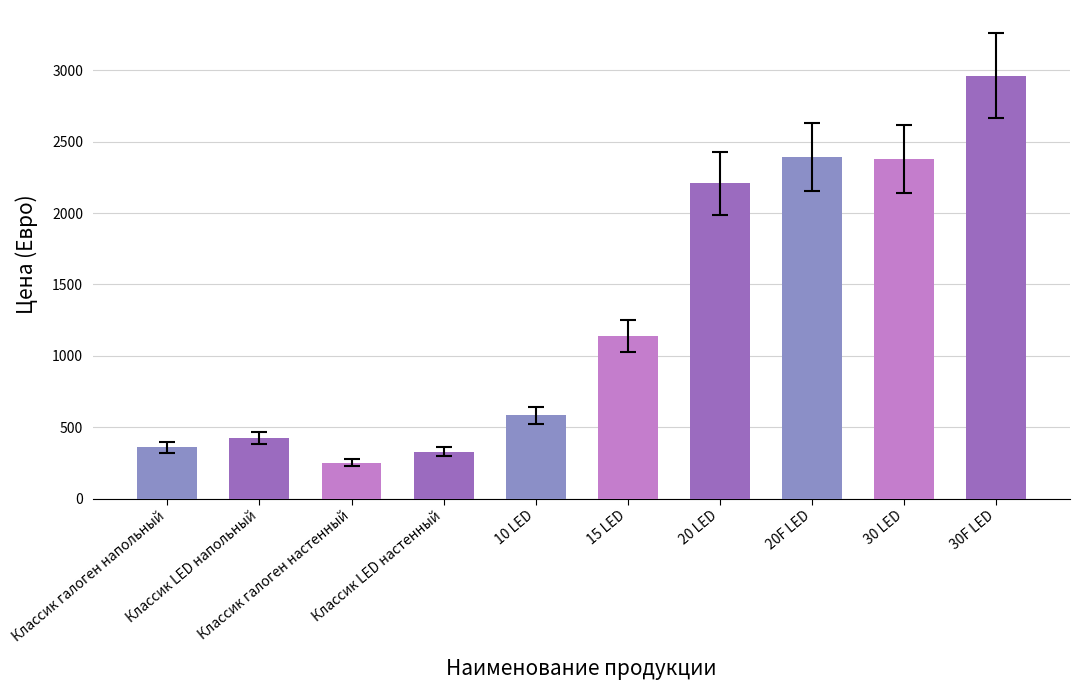

What is the label of the 8th bar from the right?

Классик галоген настенный